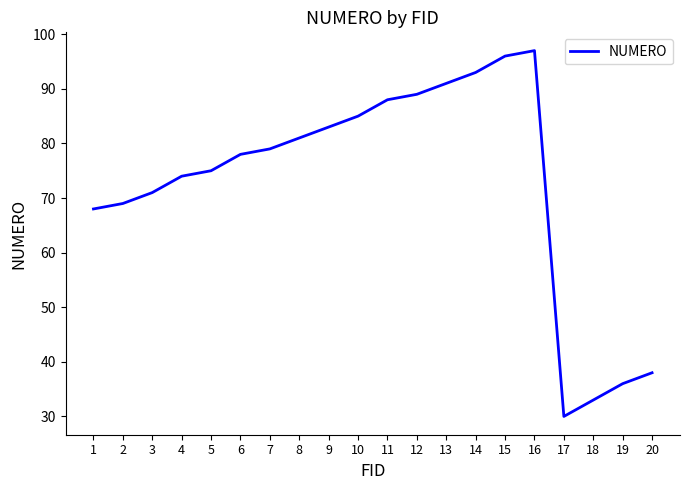

Where is the first local minimum?

17